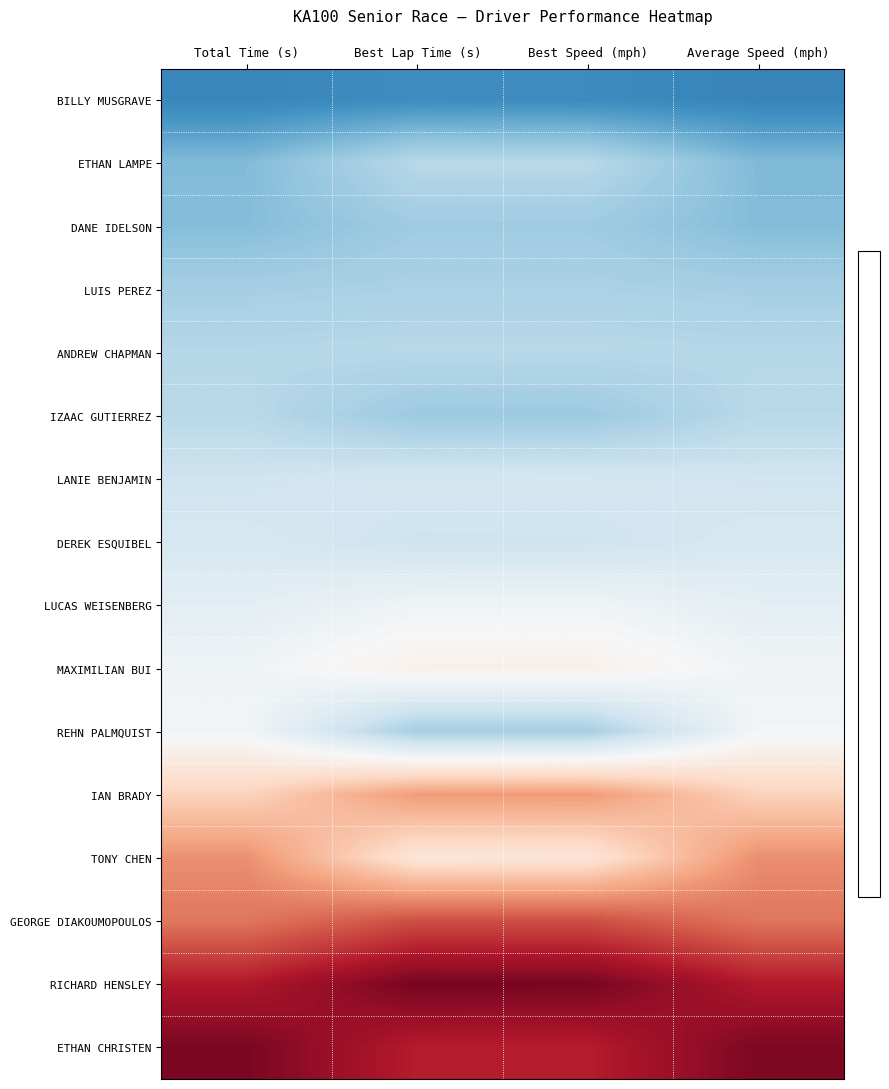

Which series changed the most between Best Speed (mph) and Average Speed (mph)?

TONY CHEN